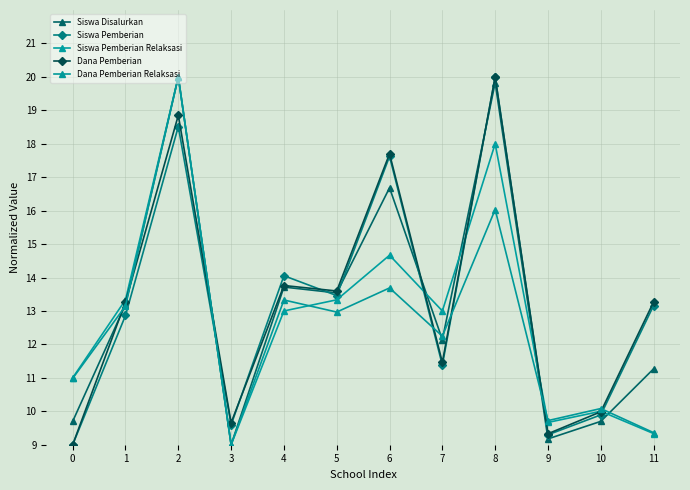

How many interior local peaks does the Dana Pemberian series have?

4